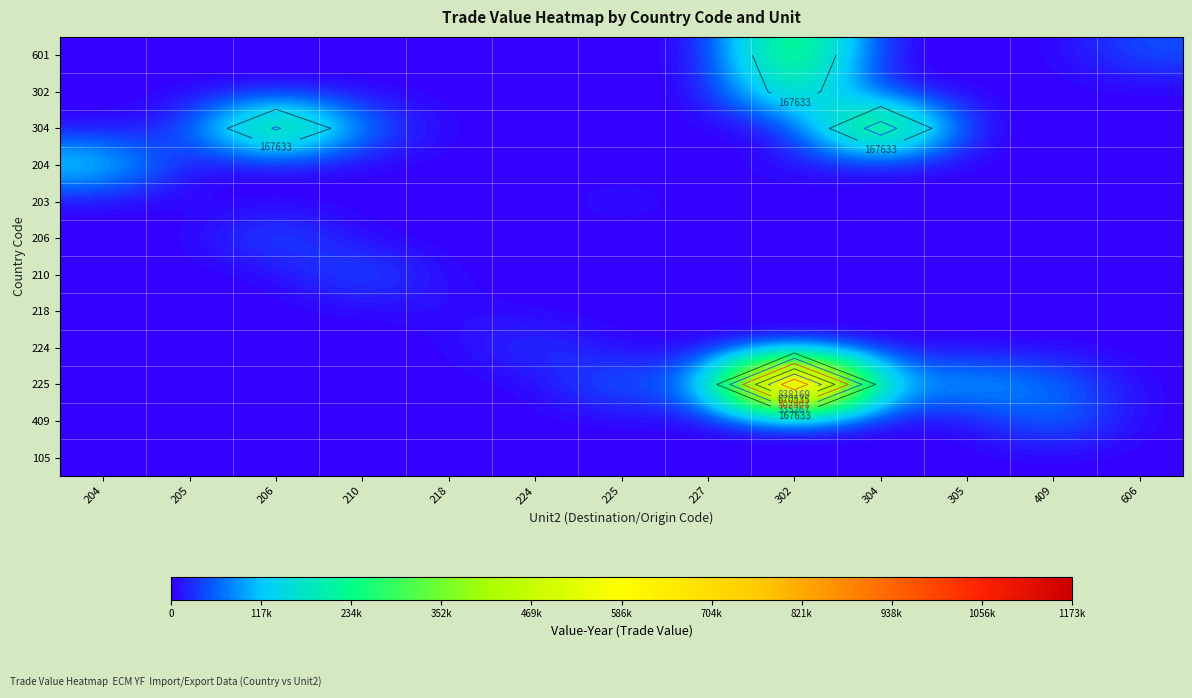

At which category is the sum across all series the highest?

302